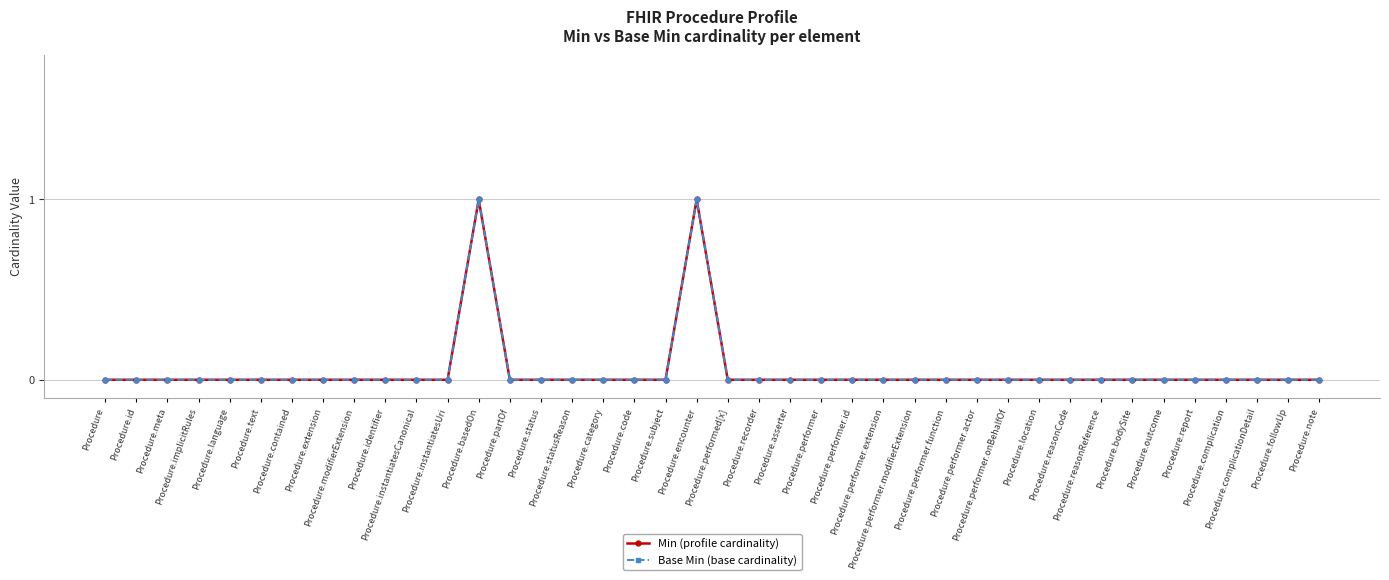

Is it true that Min (profile cardinality) equals 0 at Procedure.partOf?

True